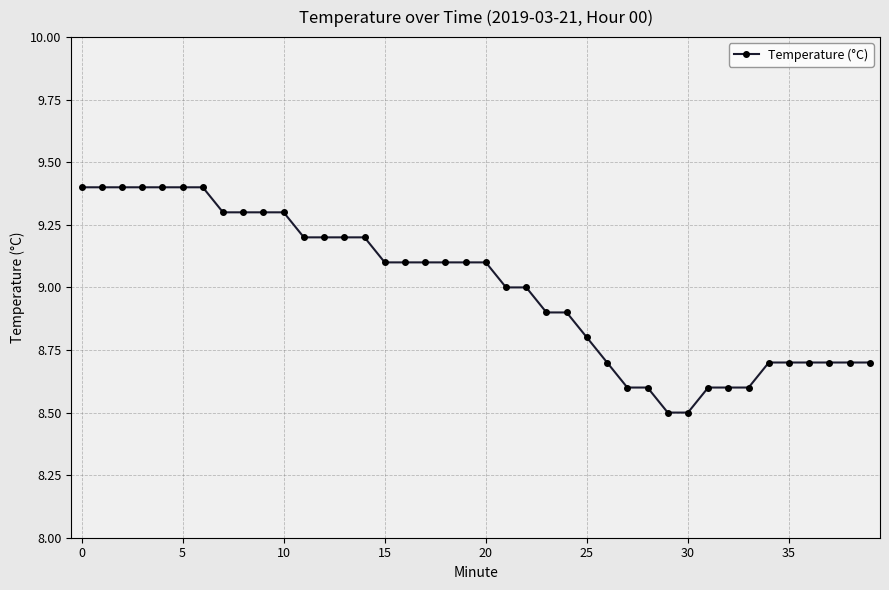

What is the minimum value shown in the chart?

8.5